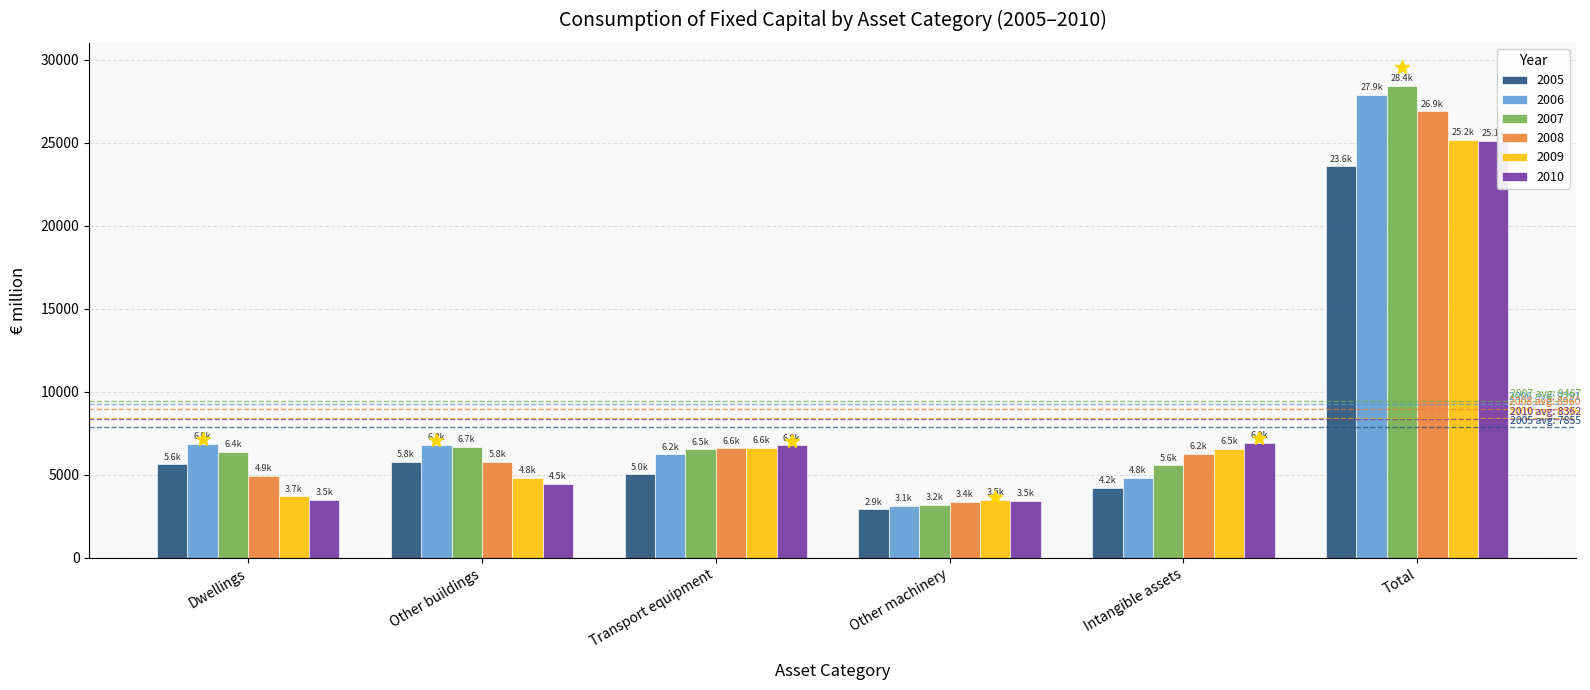

What is the label of the 6th bar from the right?

Dwellings